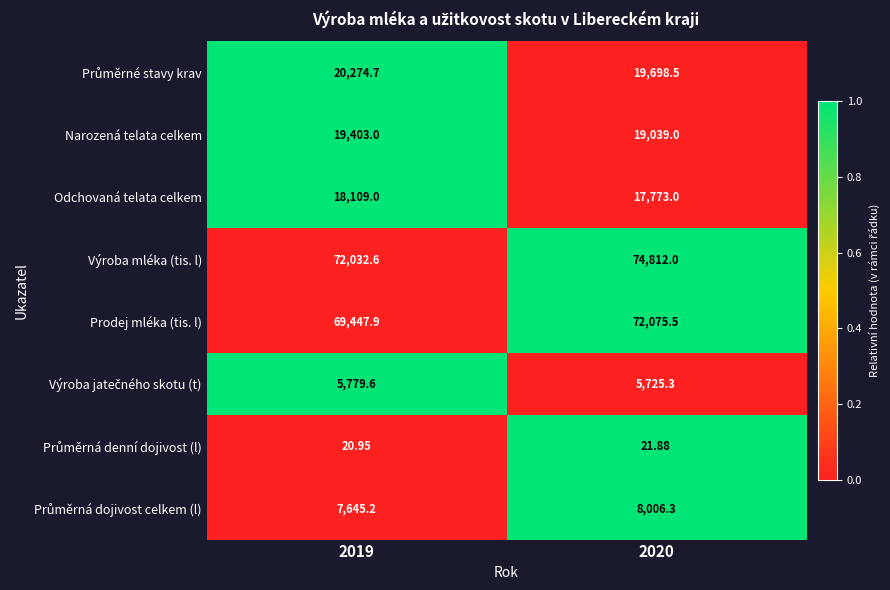

Is the value of Prodej mléka (tis. l) at 2019 greater than the value of Odchovaná telata celkem at 2020?

Yes